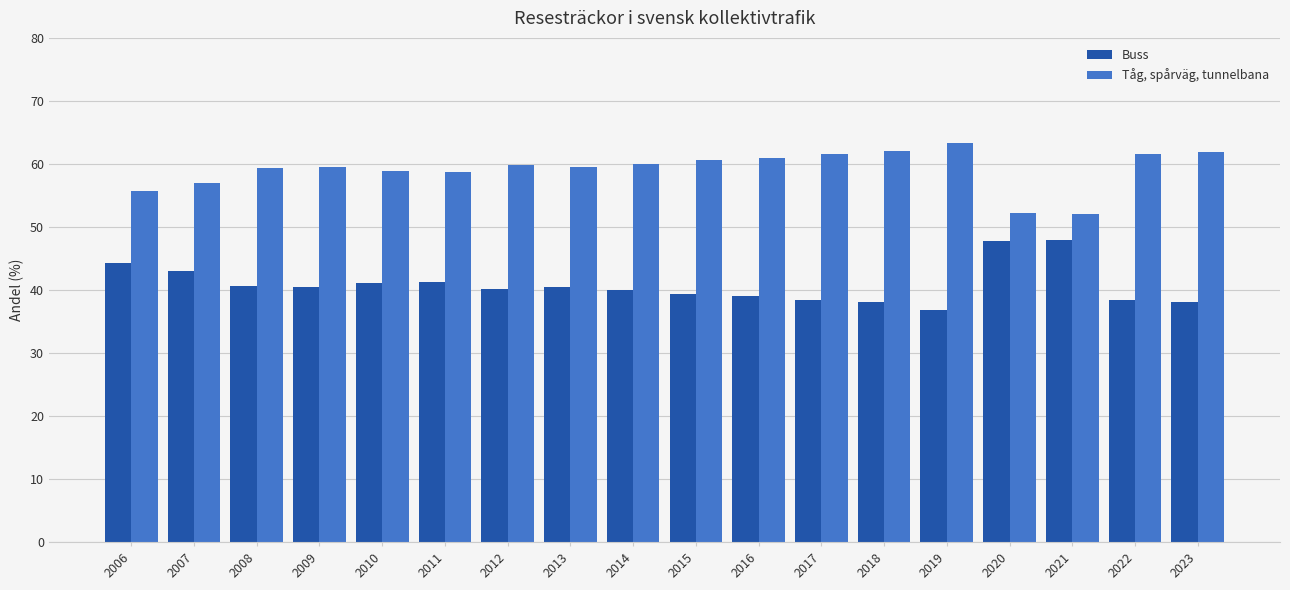

List the series in order of their peak value, lowest first.

Buss, Tåg, spårväg, tunnelbana